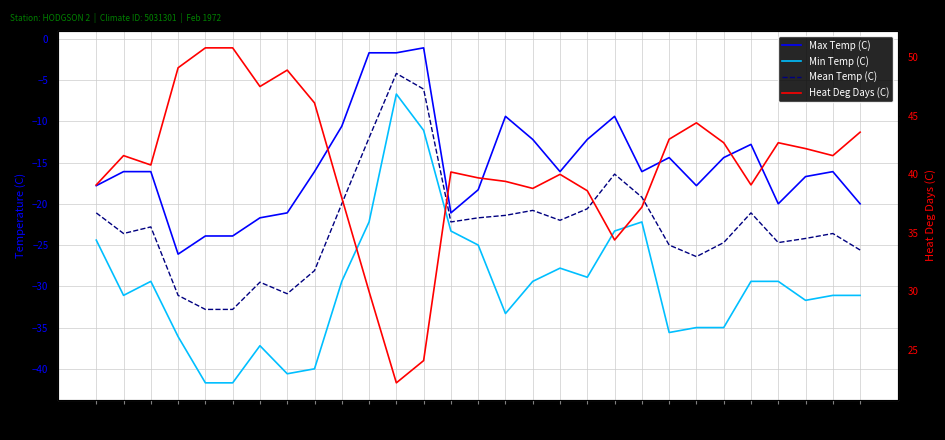

What is the lowest value of the Mean Temp (C) series?

-32.8